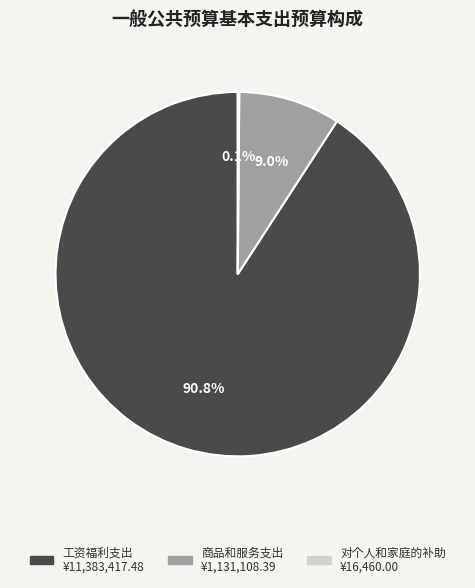

To the nearest percent, what is the difference between the largest and smallest slice percentages?

91%